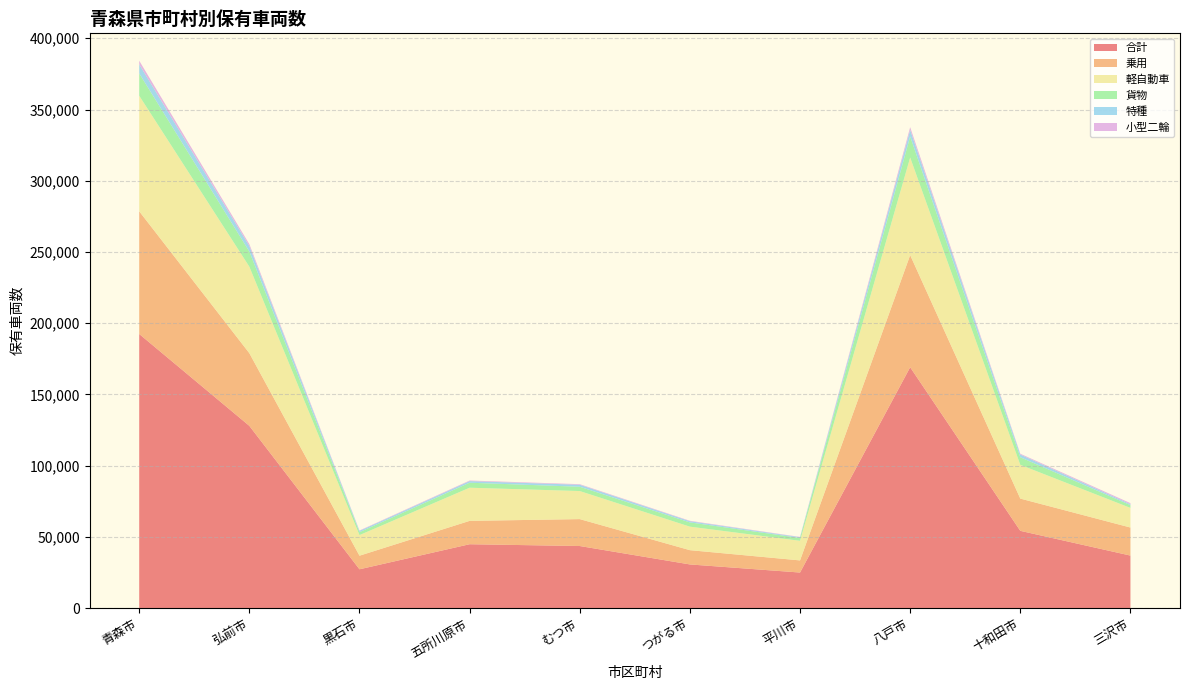

Reading right to left, list all the values displayed in this chart.

合計: 三沢市=36942	十和田市=54304	八戸市=169123	平川市=25039	つがる市=30726	むつ市=43649	五所川原市=44908	黒石市=27318	弘前市=127977	青森市=192463
乗用: 三沢市=19685	十和田市=22630	八戸市=78691	平川市=8512	つがる市=10010	むつ市=18891	五所川原市=16391	黒石市=9541	弘前市=51013	青森市=86114
軽自動車: 三沢市=13784	十和田市=23694	八戸市=68505	平川市=13761	つがる市=16508	むつ市=19697	五所川原市=23279	黒石市=14461	弘前市=60715	青森市=81119
貨物: 三沢市=1946	十和田市=5321	八戸市=14757	平川市=1987	つがる市=2974	むつ市=3009	五所川原市=3494	黒石市=2058	弘前市=10646	青森市=15662
特種: 三沢市=670	十和田市=1896	八戸市=4603	平川市=522	つがる市=830	むつ市=1391	五所川原市=1130	黒石市=874	弘前市=3793	青森市=6355
小型二輪: 三沢市=723	十和田市=568	八戸市=1913	平川市=211	つがる市=306	むつ市=414	五所川原市=416	黒石市=296	弘前市=1362	青森市=2545